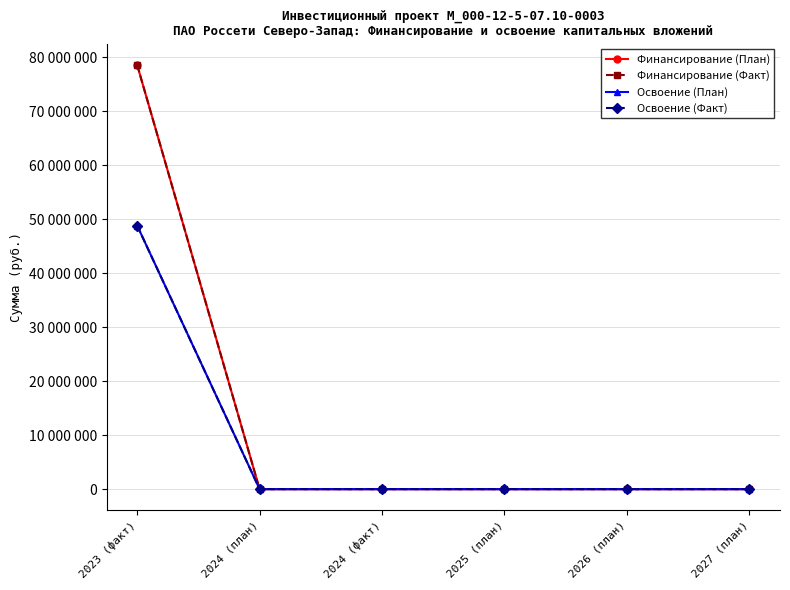

What is the difference between the maximum and minimum values in the Освоение (План) series?

48851085